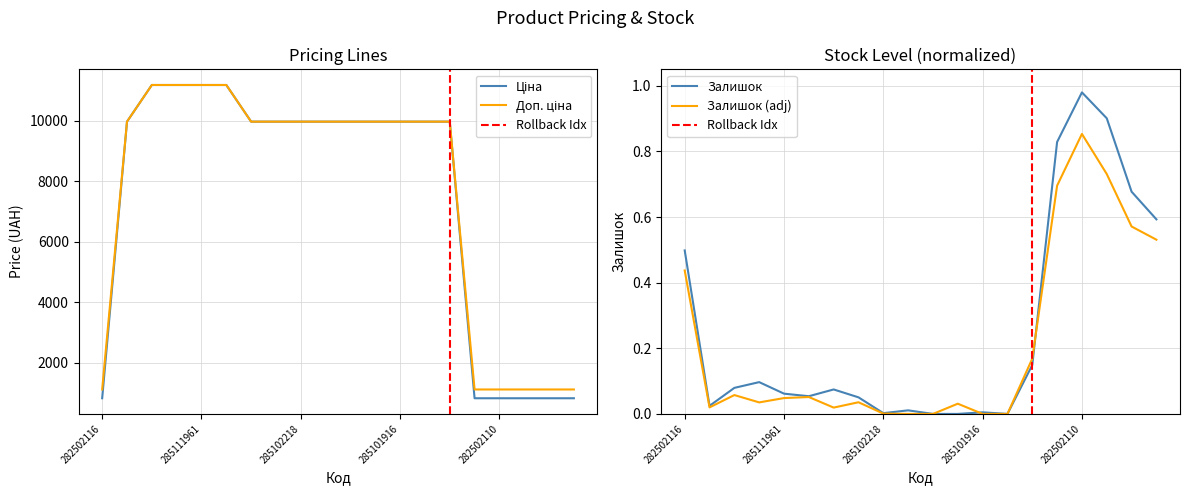

How many interior local peaks does the Залишок series have?

5